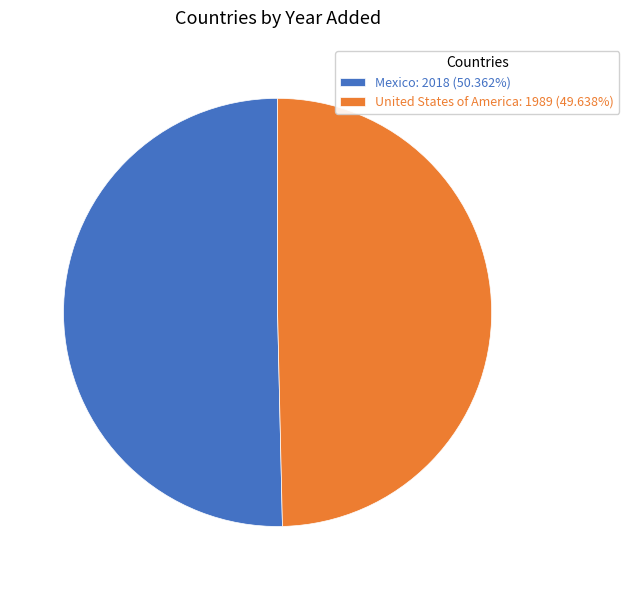

Combined, do Mexico: 2018 (50.362%) and United States of America: 1989 (49.638%) account for over 50%?

Yes